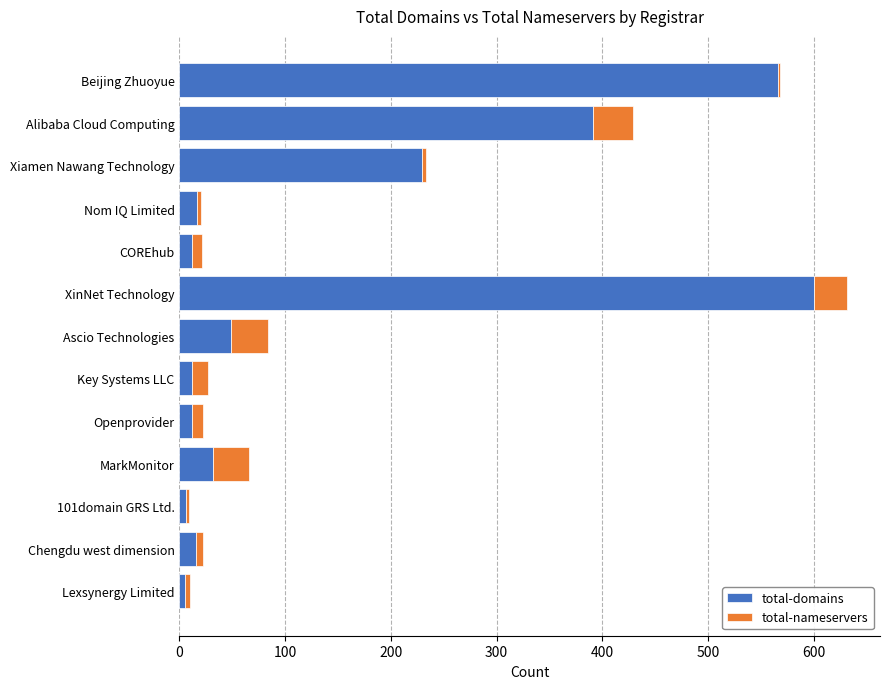

At which label is total-domains closest to 302?

Xiamen Nawang Technology